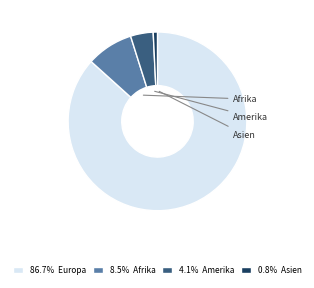

Is there a majority slice in this chart?

Yes